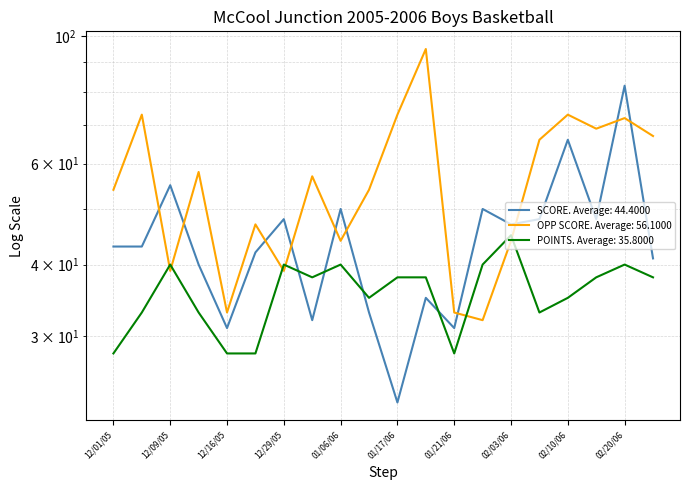

Which has a higher value, 02/03/06 or 01/17/06?

02/03/06